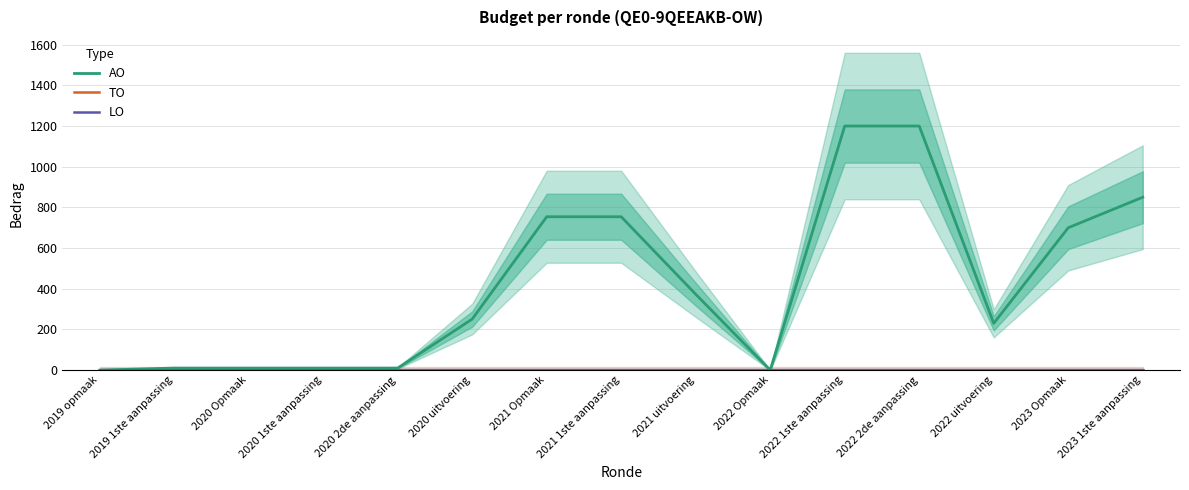

Rank the series by their maximum value, from highest to lowest.

AO, TO, LO